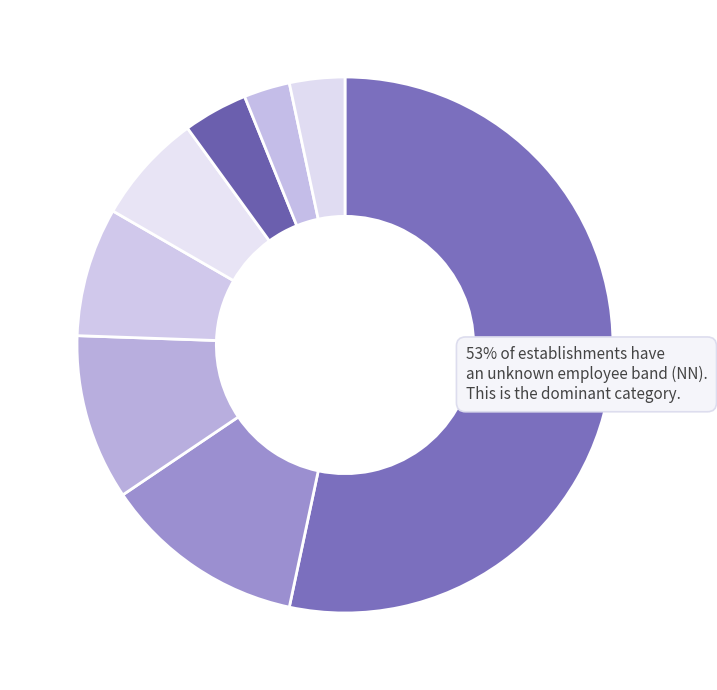

Count the number of slices in the pie.

8